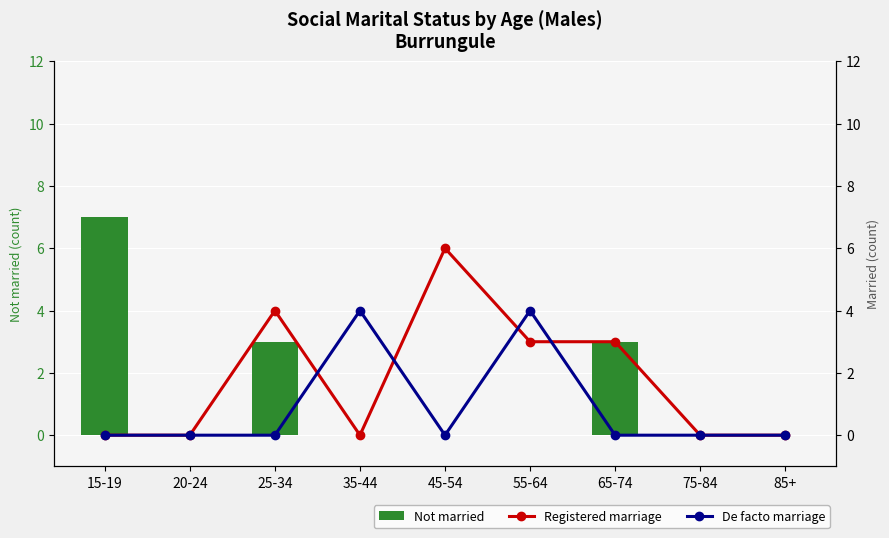

Read the Registered marriage value at 25-34.

4